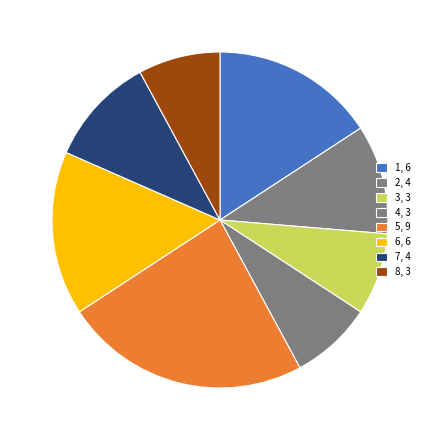

What percentage do 8 and 1 together represent?

23.7%